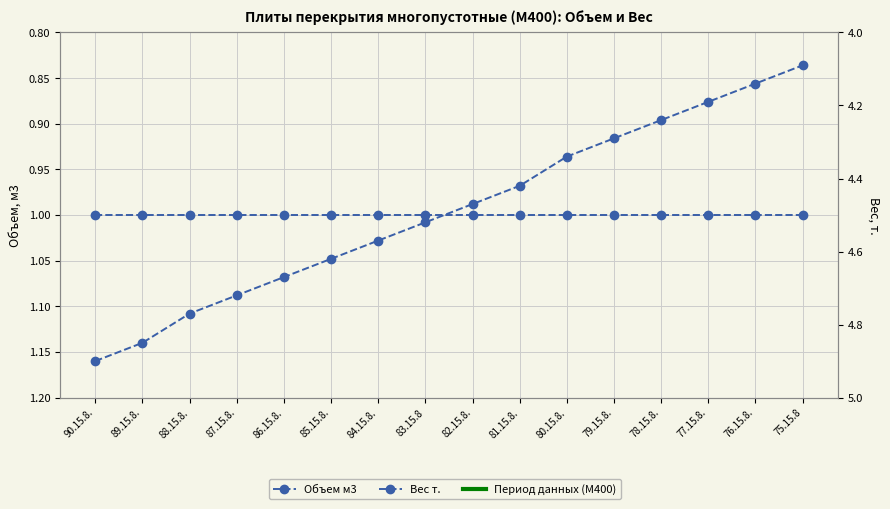

True or false: Объем м3 has a value of 0.3 at 82.15.8..

False